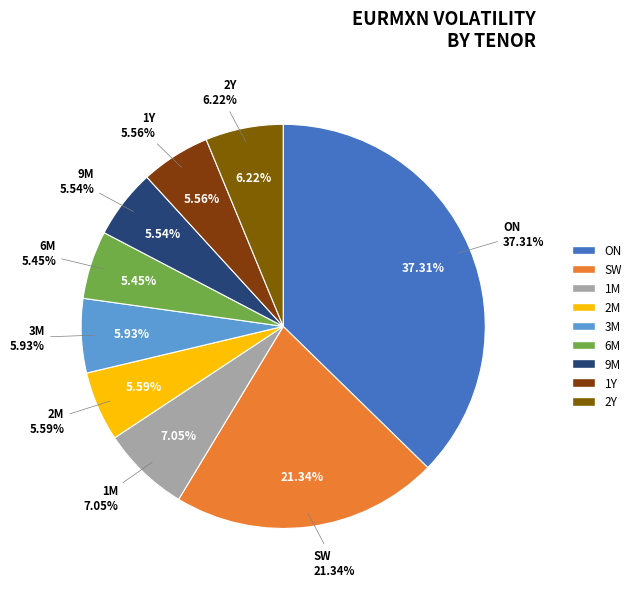

Is 3M the majority of the pie?

No